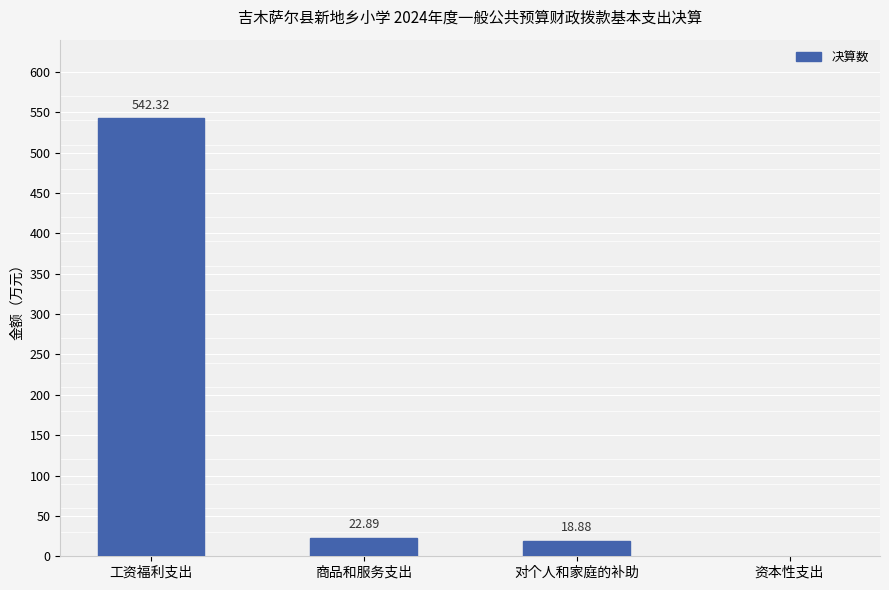

How many data points does each series have?

4